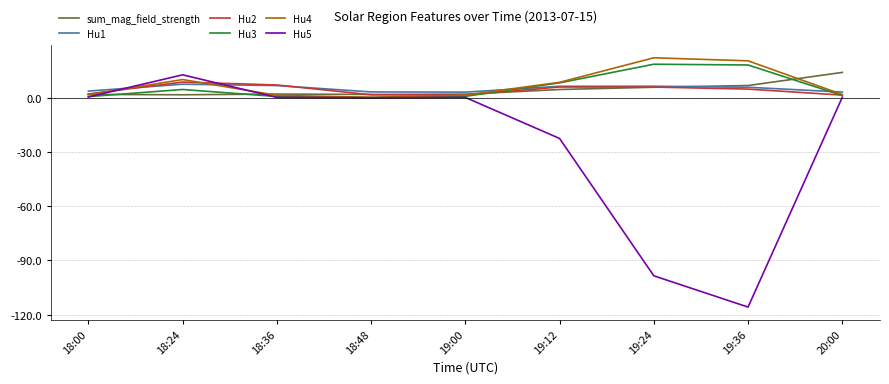

What are all the series names shown in the legend?

sum_mag_field_strength, Hu1, Hu2, Hu3, Hu4, Hu5